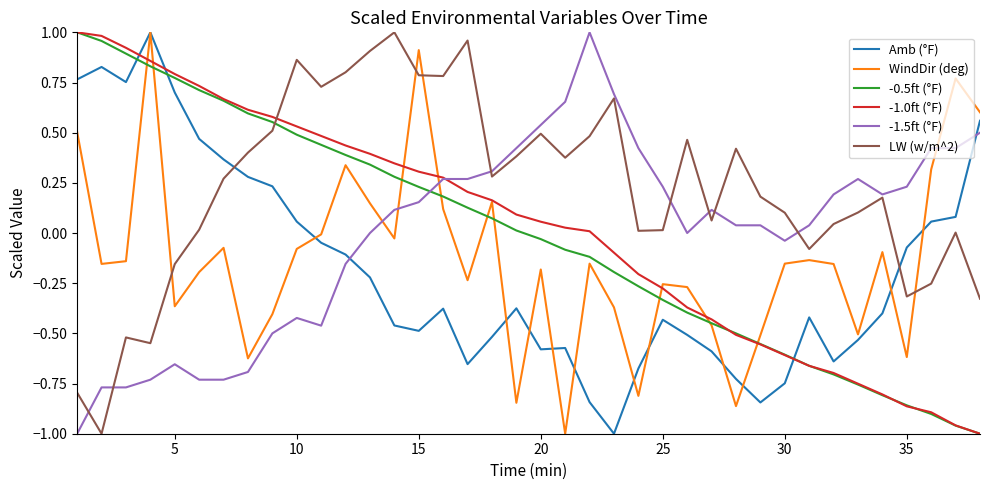

How many lines are shown in the chart?

6